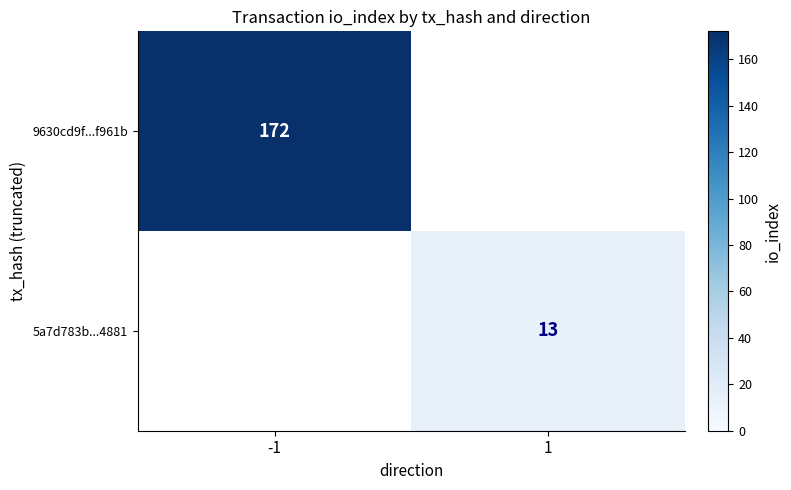

The 5a7d783b...4881 series shows 13 at 1. True or false?

True